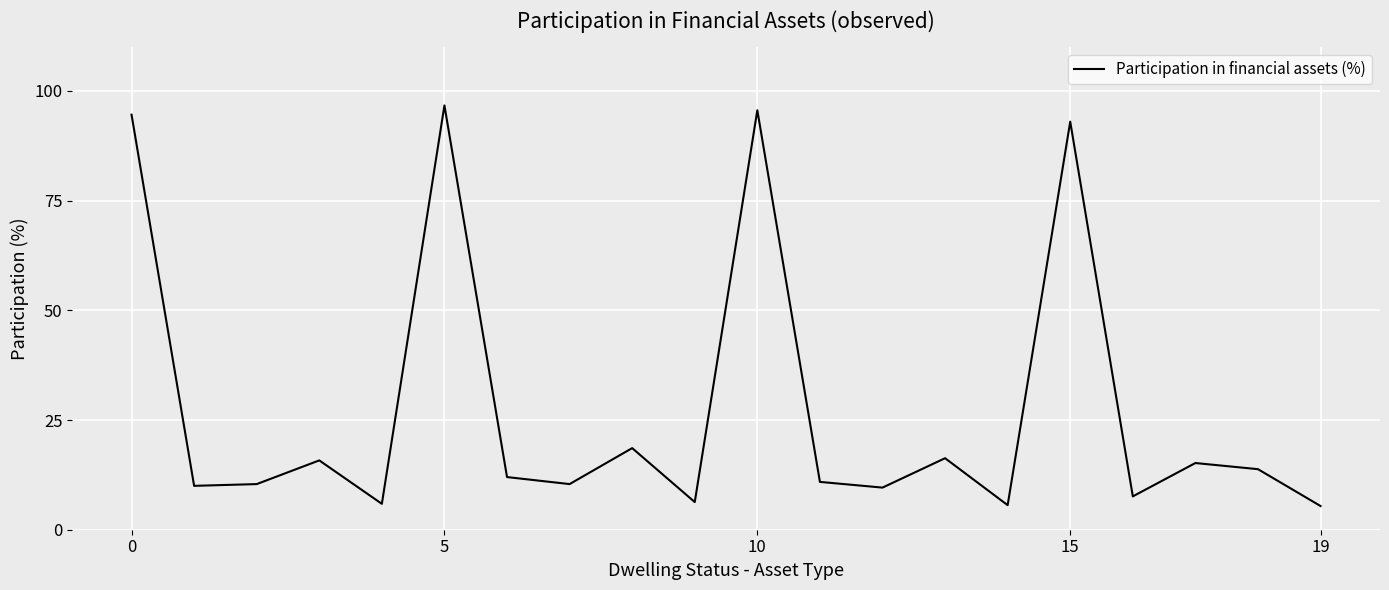

What is the smallest value displayed?

5.4